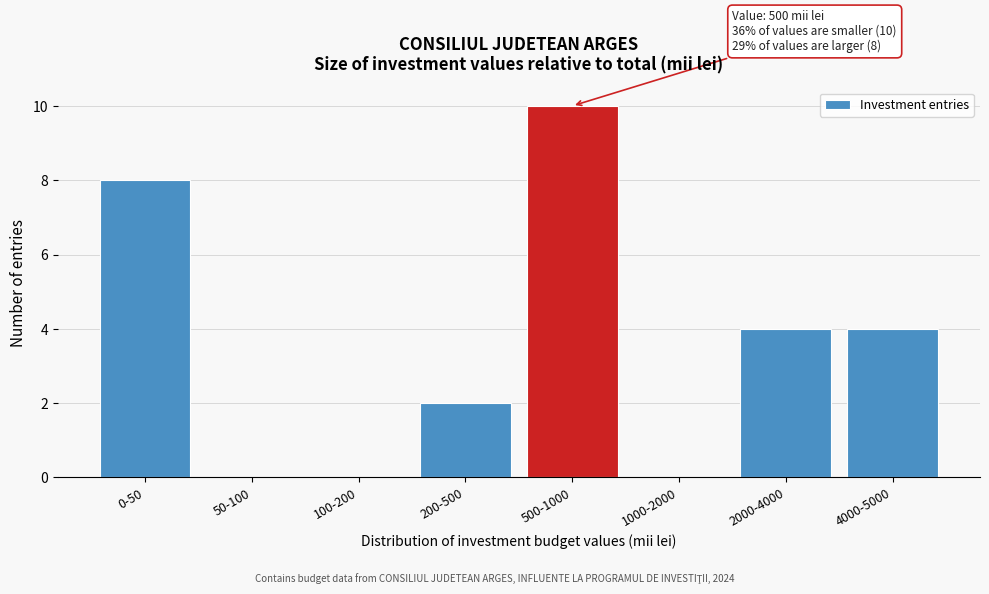

Reading left to right, what are all the values shown in this chart?

0-50=8	50-100=0	100-200=0	200-500=2	500-1000=10	1000-2000=0	2000-4000=4	4000-5000=4